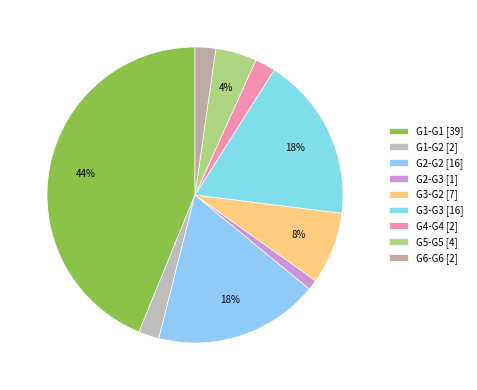

To the nearest percent, what is the difference between the largest and smallest slice percentages?

43%